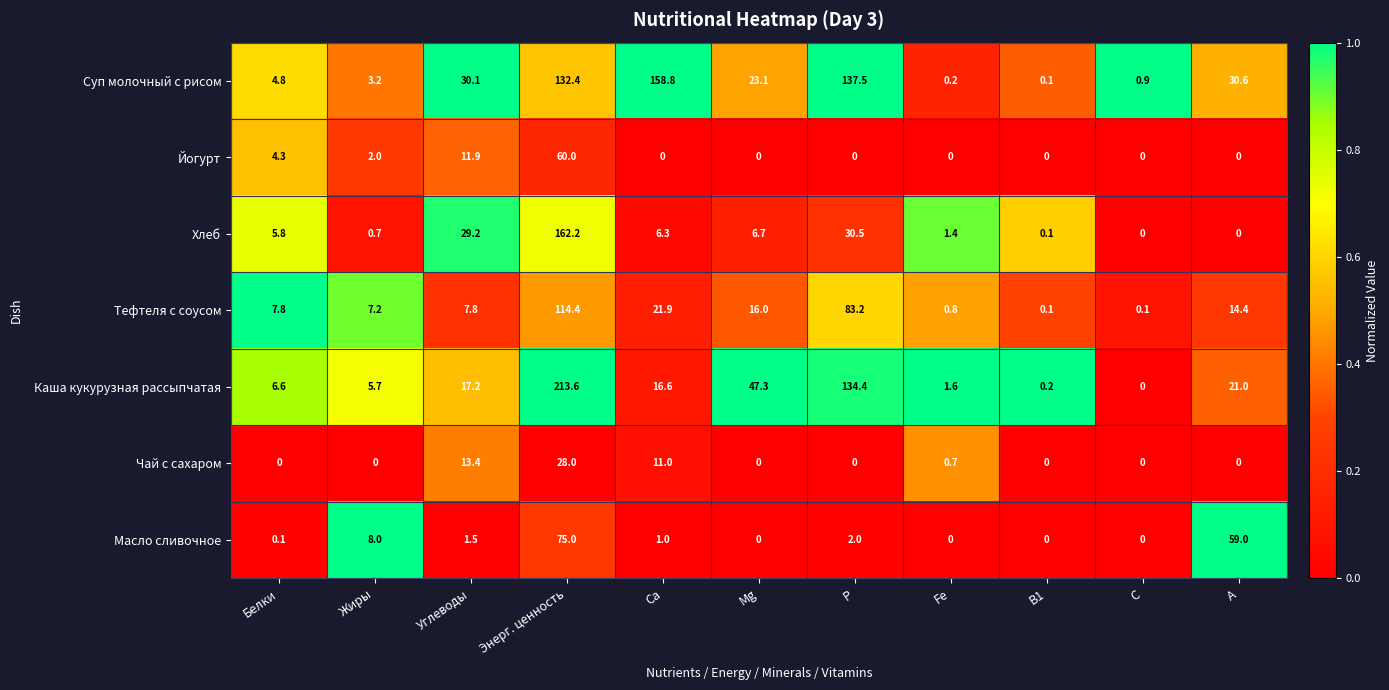

What is the sum of all Тефтеля с соусом values?

273.7